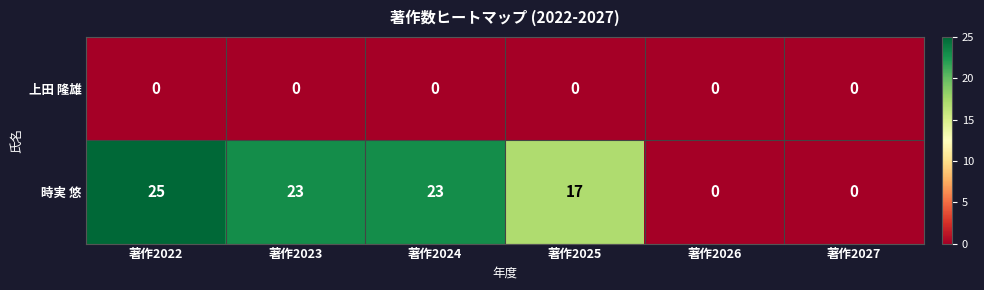

The value of 時実 悠 at 著作2027 is 0. True or false?

True